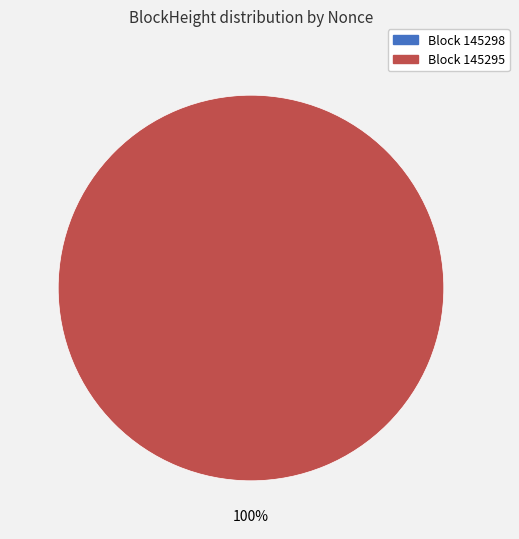

What portion of the pie excludes 145298?

100.0%